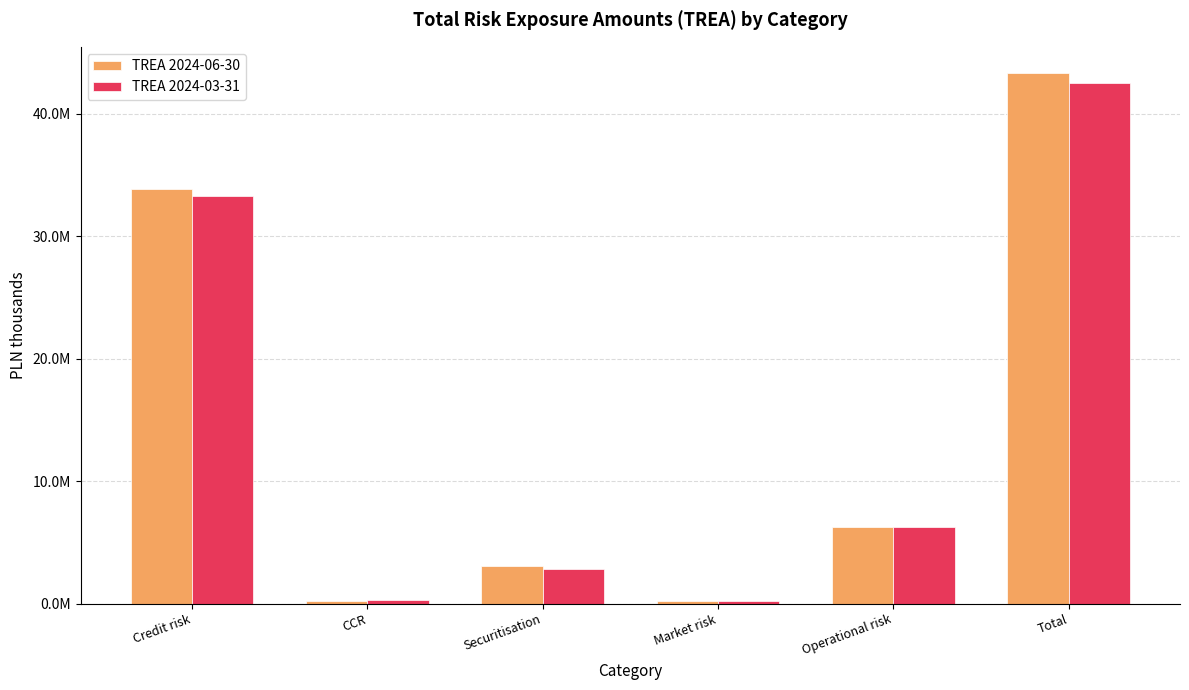

What is the minimum value for TREA 2024-03-31?

242278.6